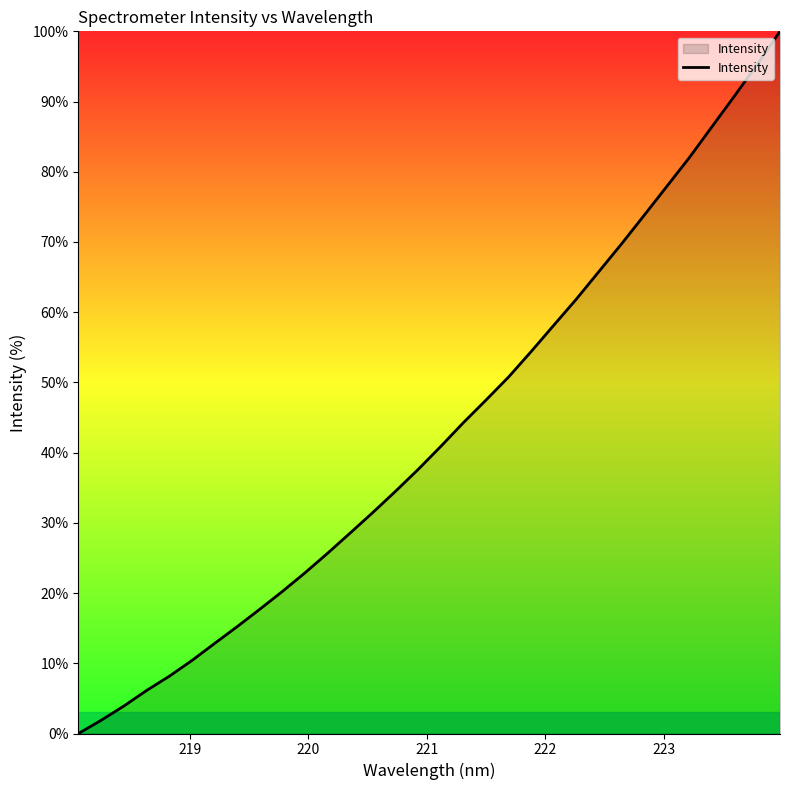

What is the difference between the maximum and minimum values?

100.0